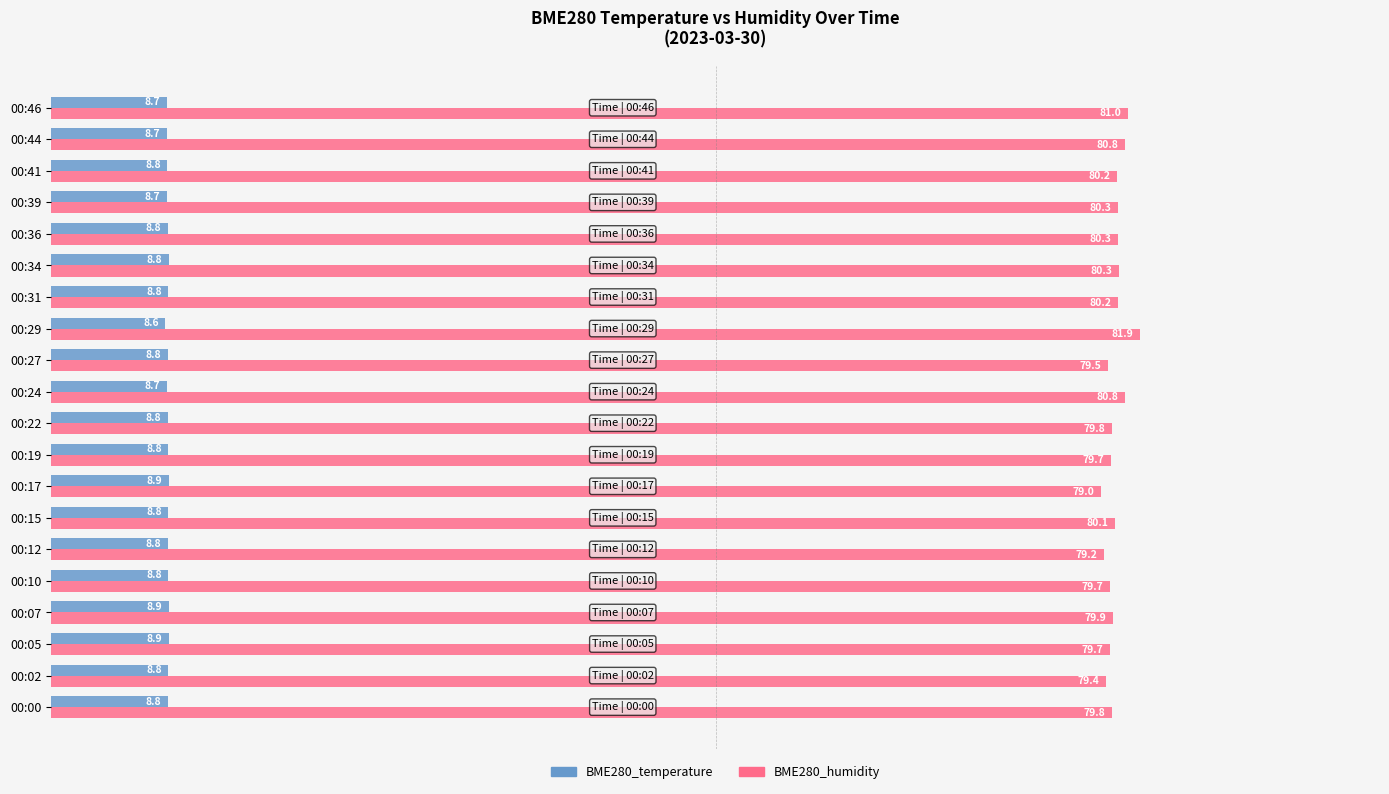

What is the maximum value for BME280_temperature?

8.9